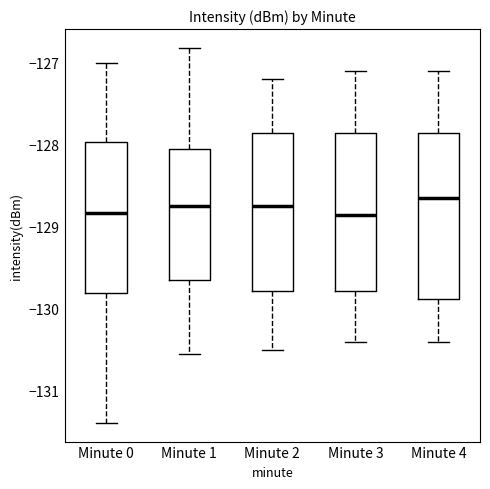

Which box's median line is the highest?

Minute 4